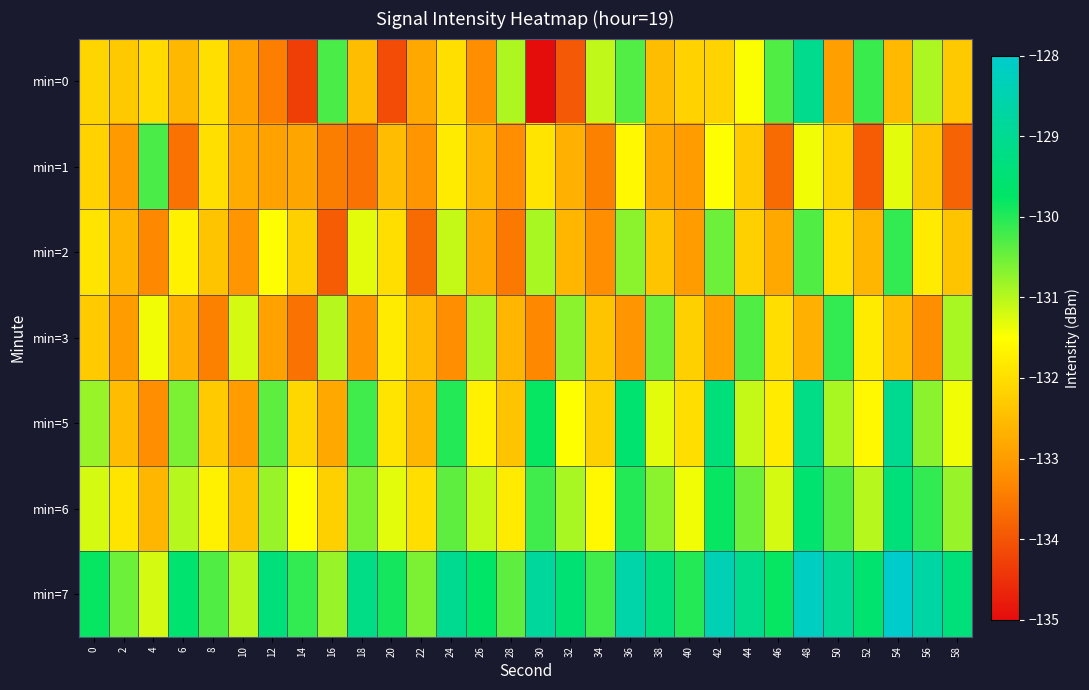

What is the total value across all series at 18?

-920.5